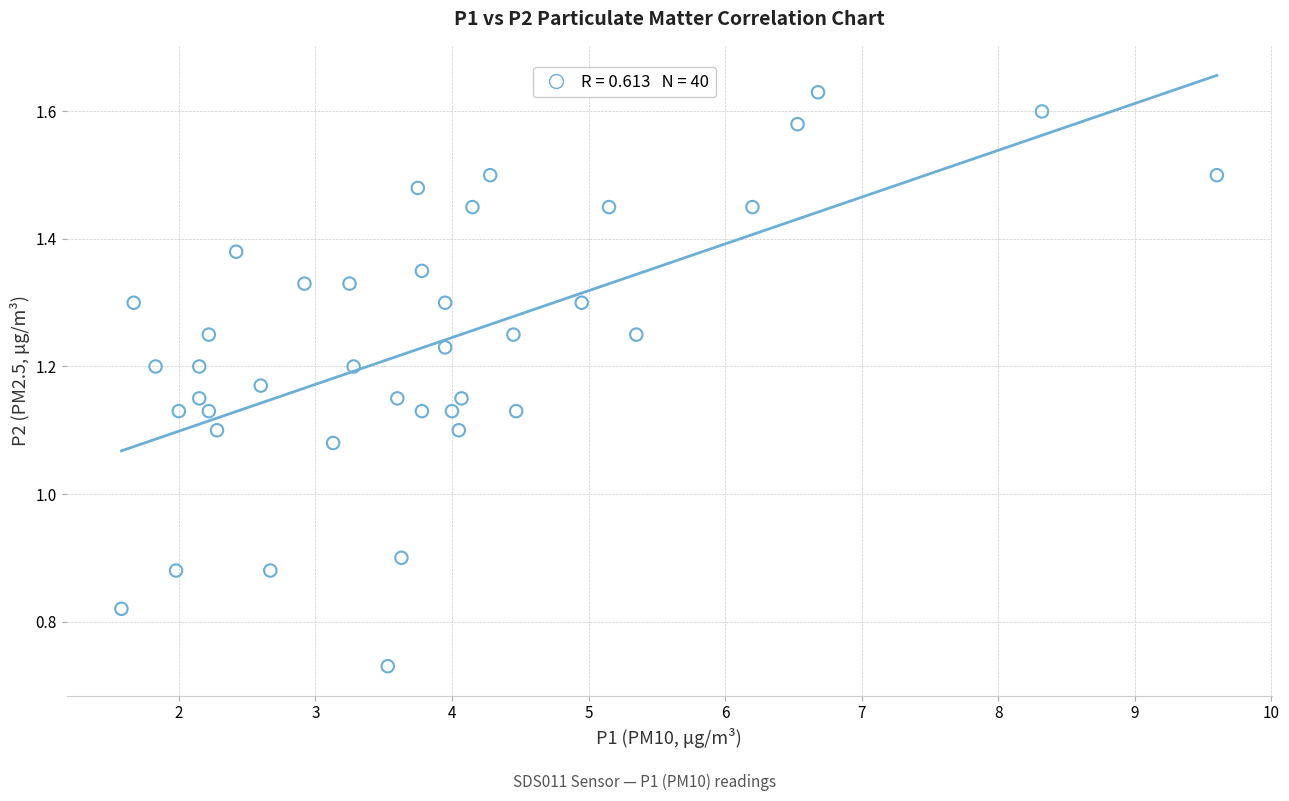

What is the range of X values (max minus min)?

8.0